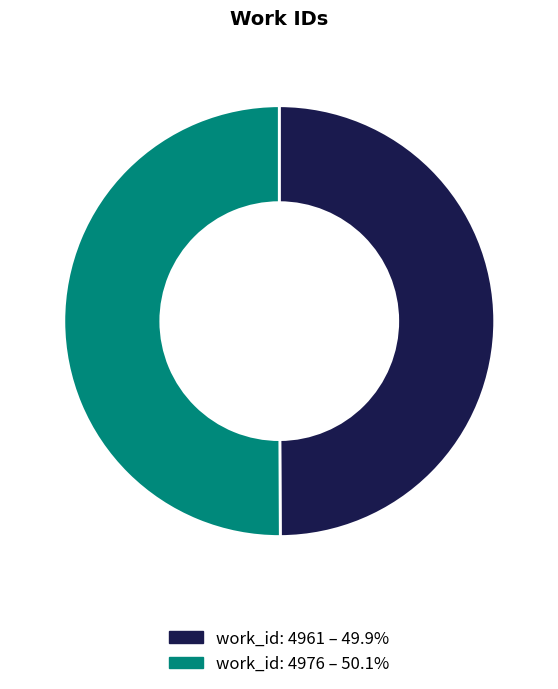

Is it true that work_id: 4961 is 37% of the pie?

False